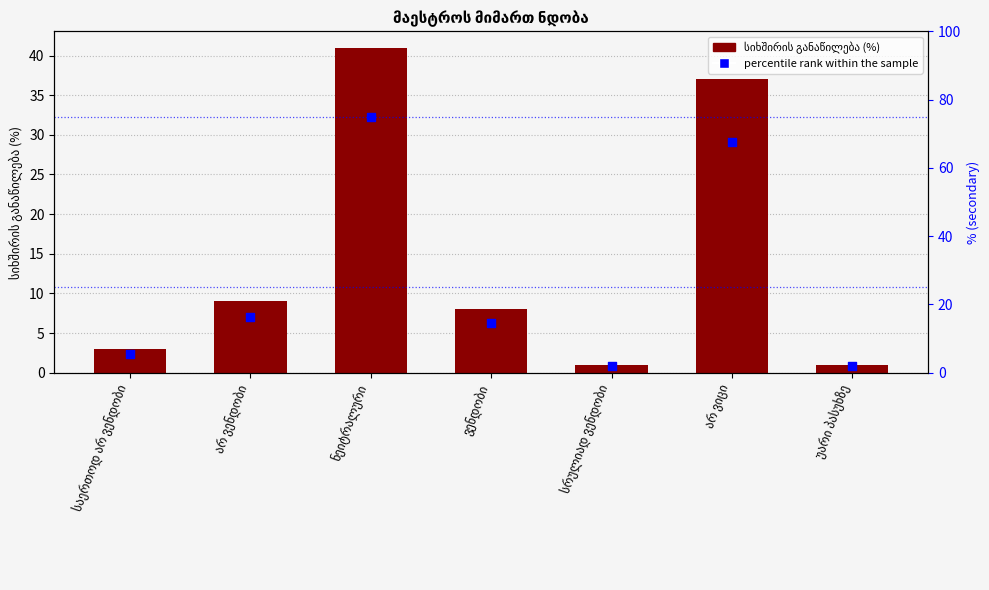

Is the value of სიხშირის განაწილება (%) at ვენდობი greater than the value of percentile rank within the sample at სრულიად ვენდობი?

Yes